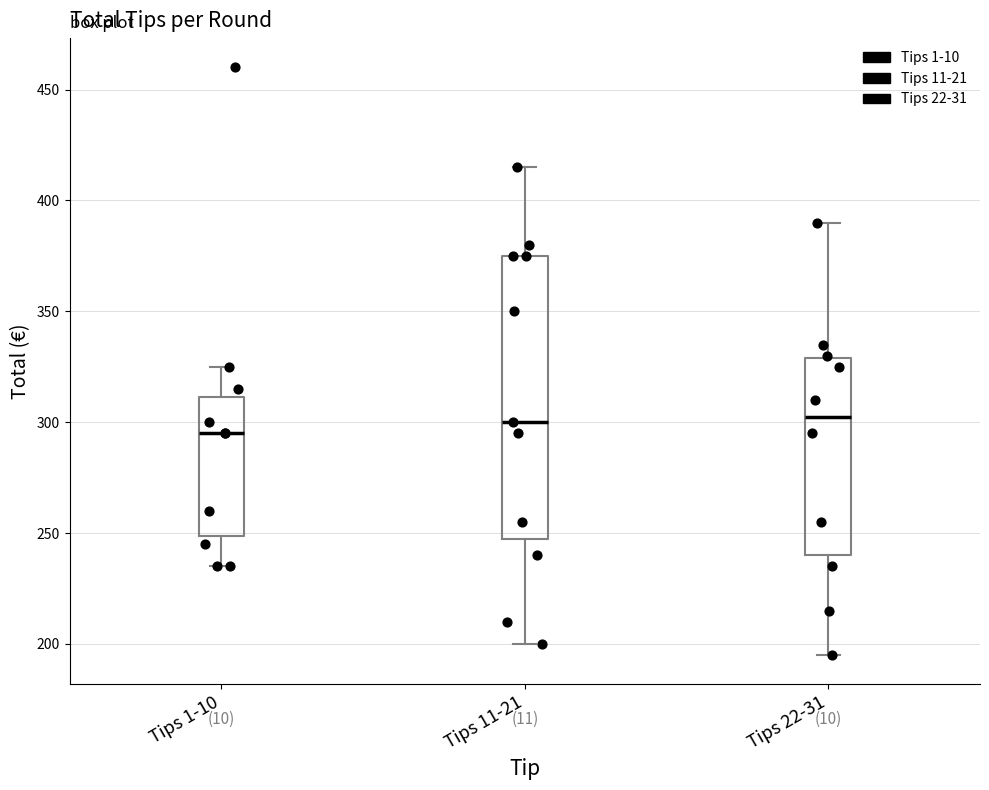

Reading left to right, transcribe this box plot: for each box, give where its median line is, the range the box spans, and where its two whiskers end, as read against the y-axis. The values are not printed on the chart, so give them approximately, as read against the axis.

Tips 1-10: median 295, box 250 to 310, whiskers 235 to 325
Tips 11-21: median 300, box 250 to 375, whiskers 200 to 415
Tips 22-31: median 305, box 240 to 330, whiskers 195 to 390